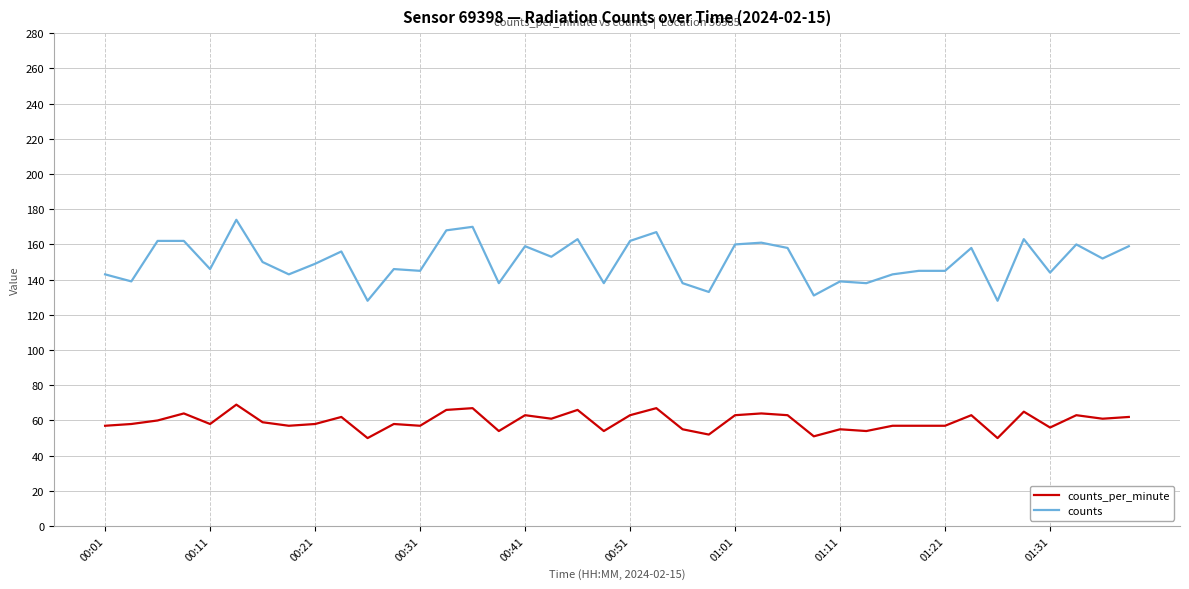

True or false: counts_per_minute and counts cross at least once.

False